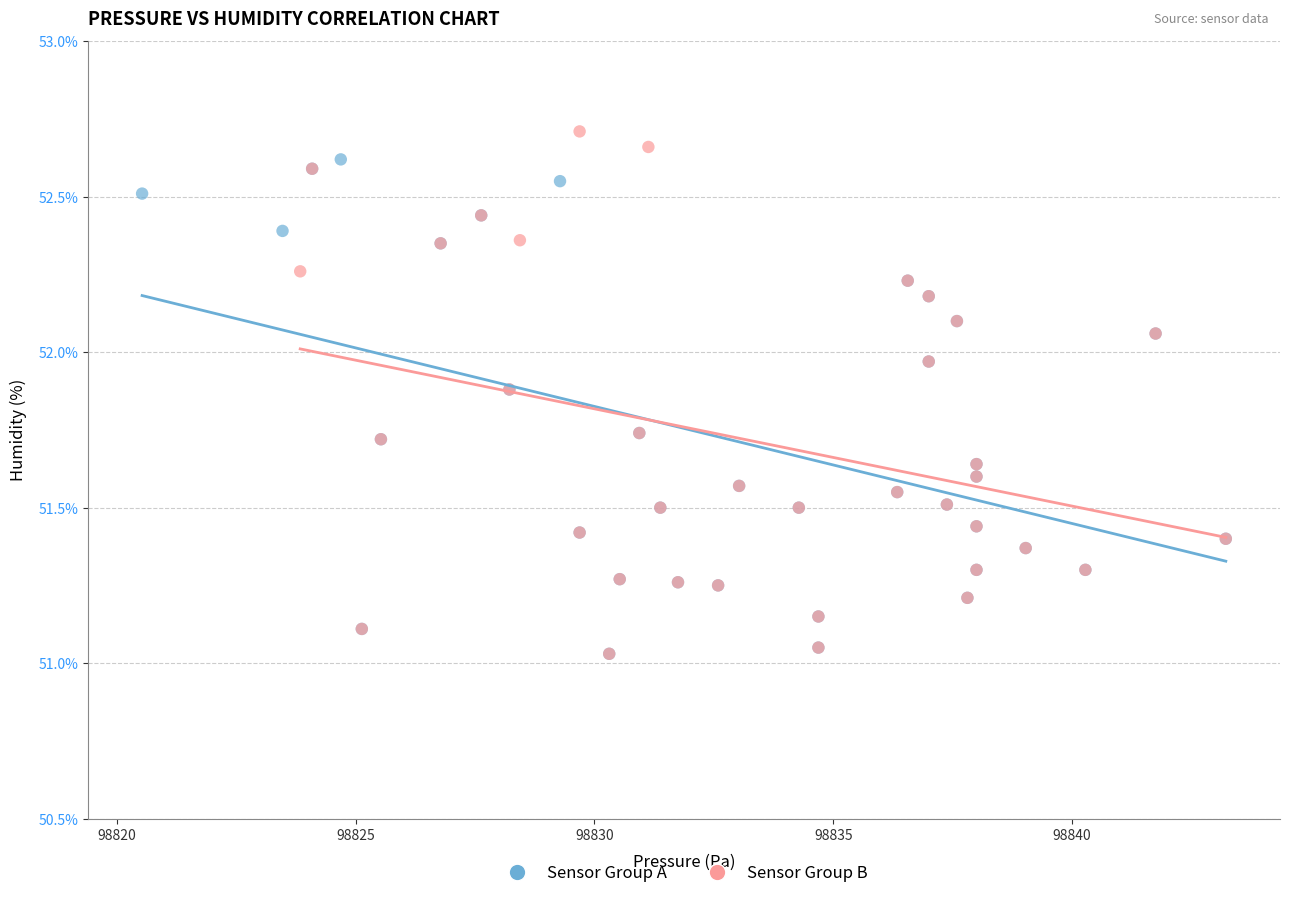

Which series contains the highest Y value?

Sensor Group B